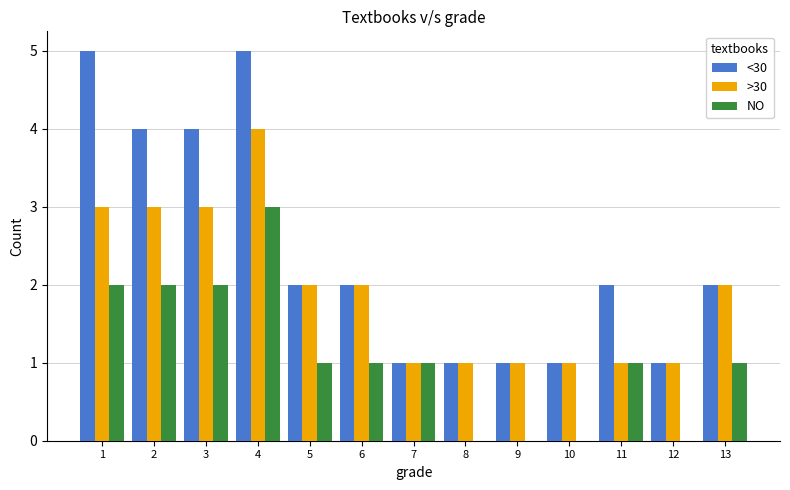

Is it true that <30 equals 3 at 13?

False